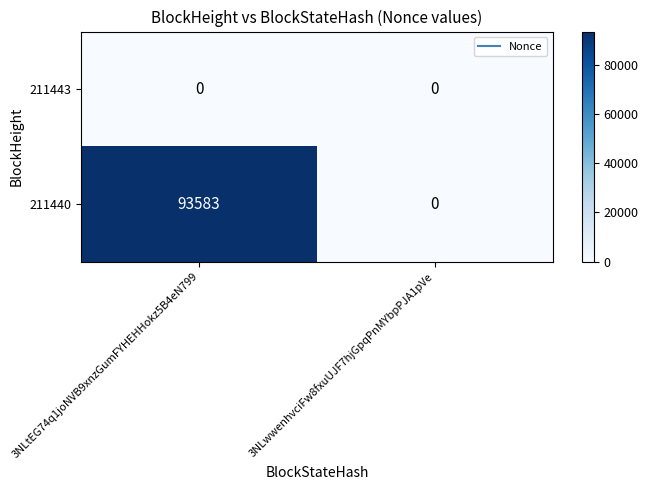

Which series changed the most between 3NLtEG74q1joNVB9xnzGumFYHEHHokz5B4eN799 and 3NLwwenhvciFw8fxuUJF7hjGpqPnMYbpPJA1pVe?

211440